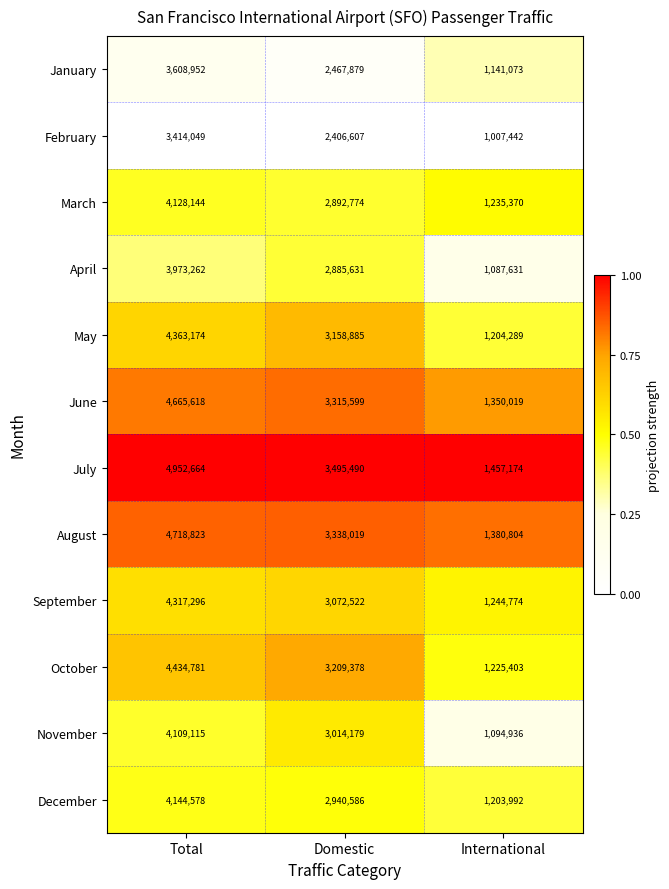

Between Total and Domestic, which series saw the biggest shift?

July